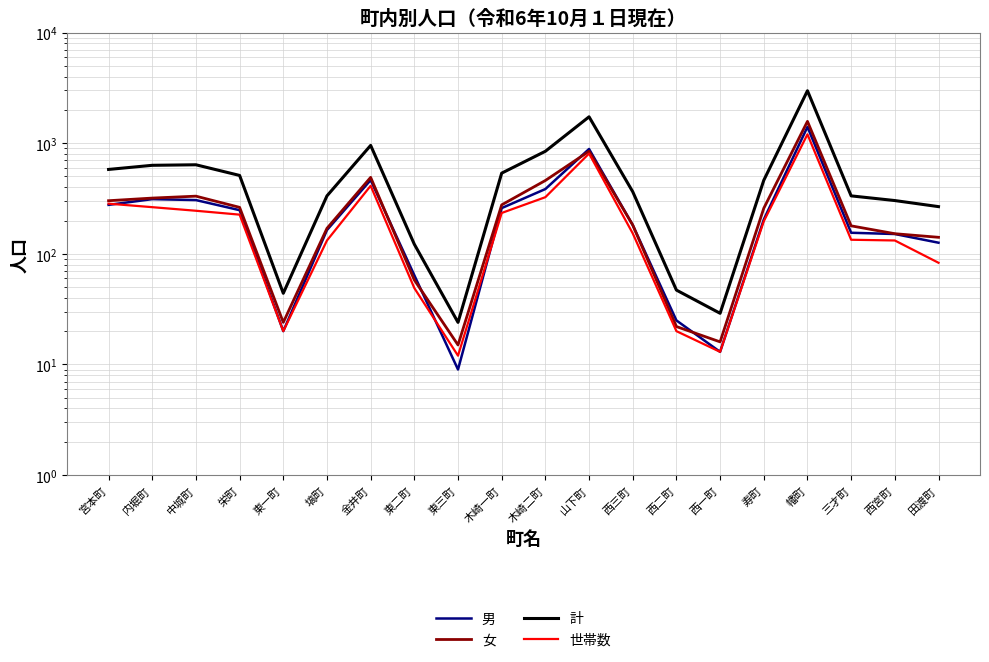

Reading left to right, list all the values displayed in this chart.

男: 277	312	306	248	20	164	464	64	9	259	385	886	182	25	13	204	1403	155	151	126
女: 302	319	332	263	24	170	491	58	15	277	460	845	182	22	16	258	1575	179	152	141
計: 579	631	638	511	44	334	955	122	24	536	845	1731	364	47	29	462	2978	334	303	267
世帯数: 284	264	245	226	20	132	412	49	12	234	325	806	153	20	13	197	1202	134	132	83